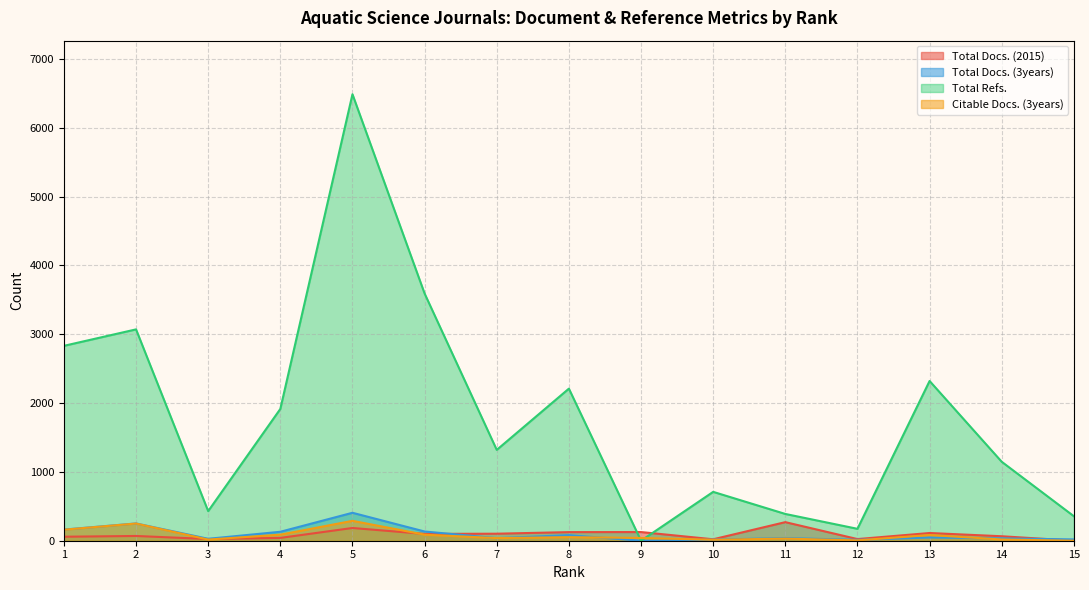

At which category does Total Docs. (2015) reach its first local peak?

2